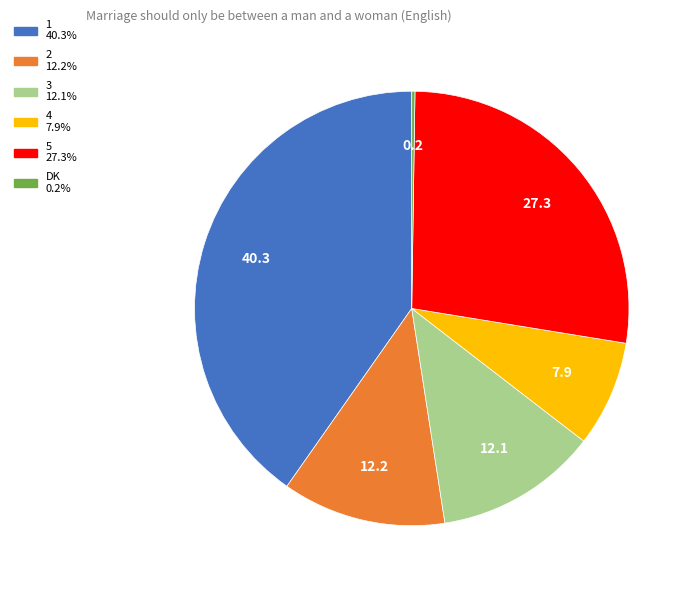

Does 1 represent more than half of the total?

No